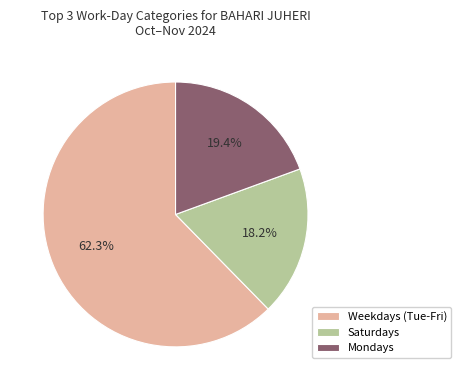

Which has a higher value, Mondays or Saturdays?

Mondays